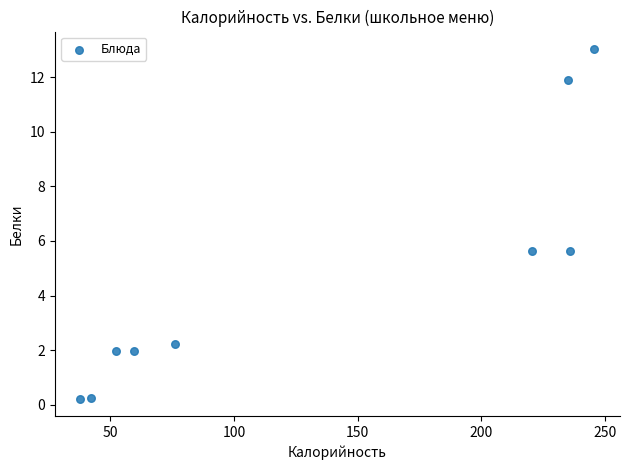

What is the range of Y values (max minus min)?

12.8